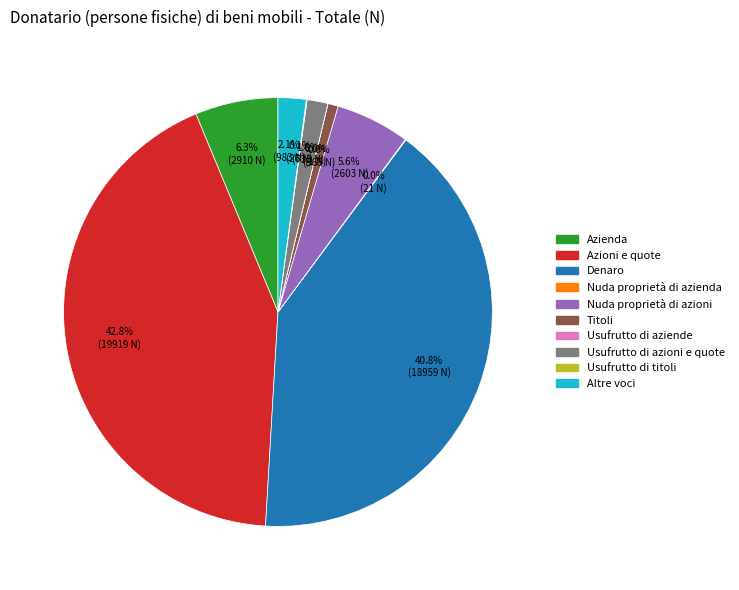

Is the sum of Altre voci and Nuda proprietà di azioni greater than half?

No